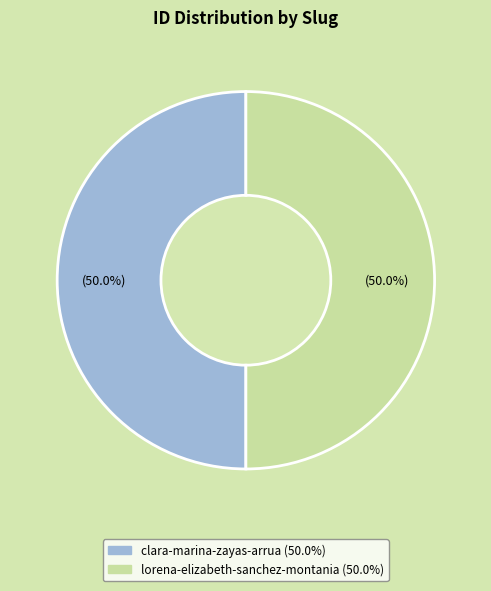

Approximately how many times larger is the value at clara-marina-zayas-arrua compared to lorena-elizabeth-sanchez-montania?

1.0